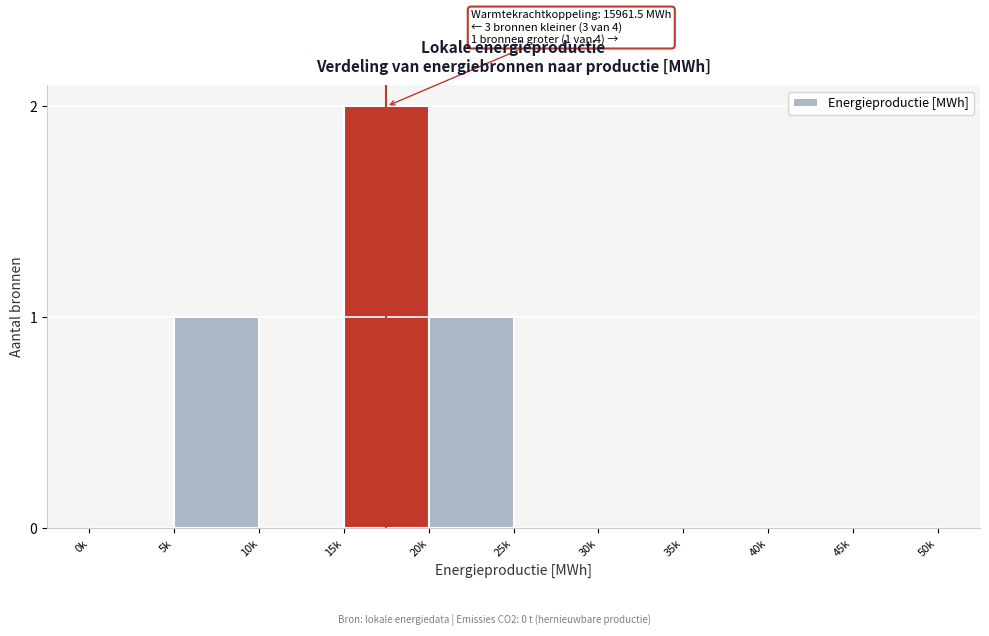

Reading left to right, list all the values displayed in this chart.

0k=0	5k=1	10k=0	15k=2	20k=1	25k=0	30k=0	35k=0	40k=0	45k=0